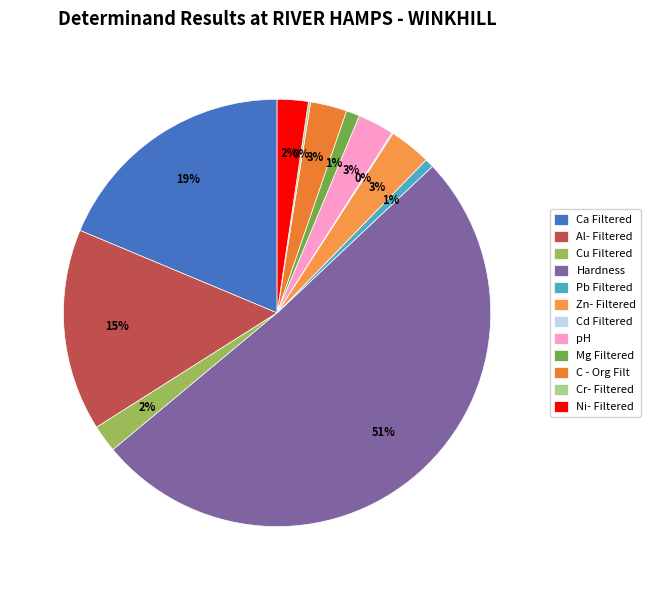

To the nearest percent, what is the average slice percentage?

8%